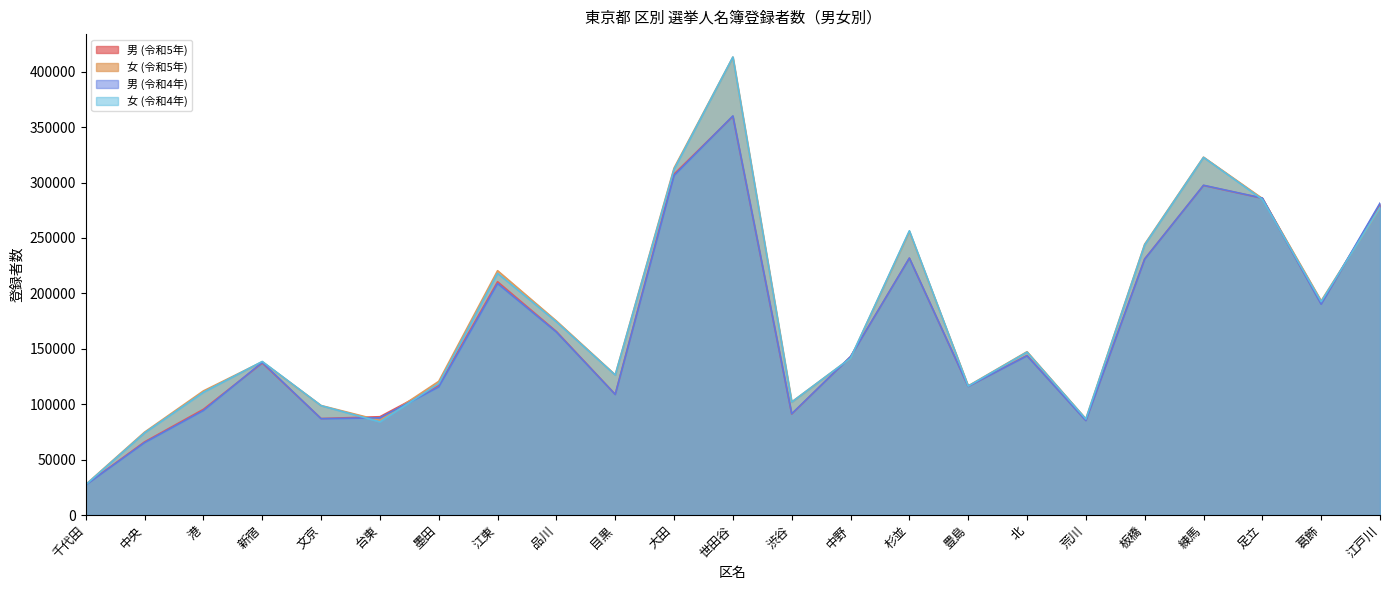

Between 中央 and 台東, which is larger?

台東